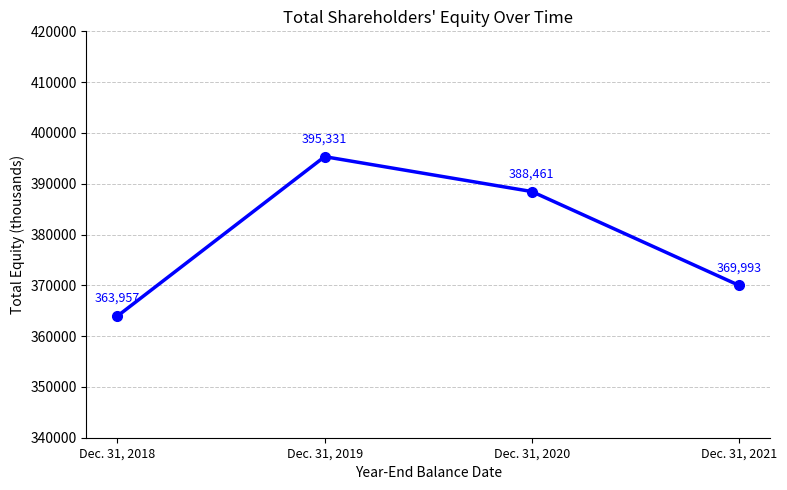

Which label corresponds to the largest value in the chart?

Dec. 31, 2019